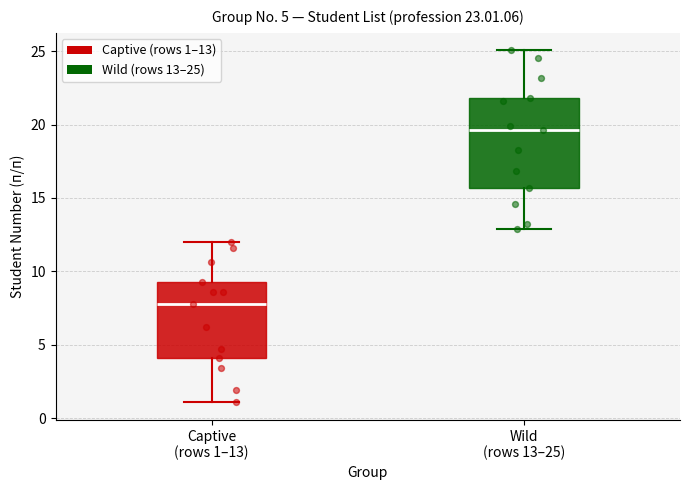

Which box is the tallest, from its lower edge to its upper edge?

Wild (rows 13–25)